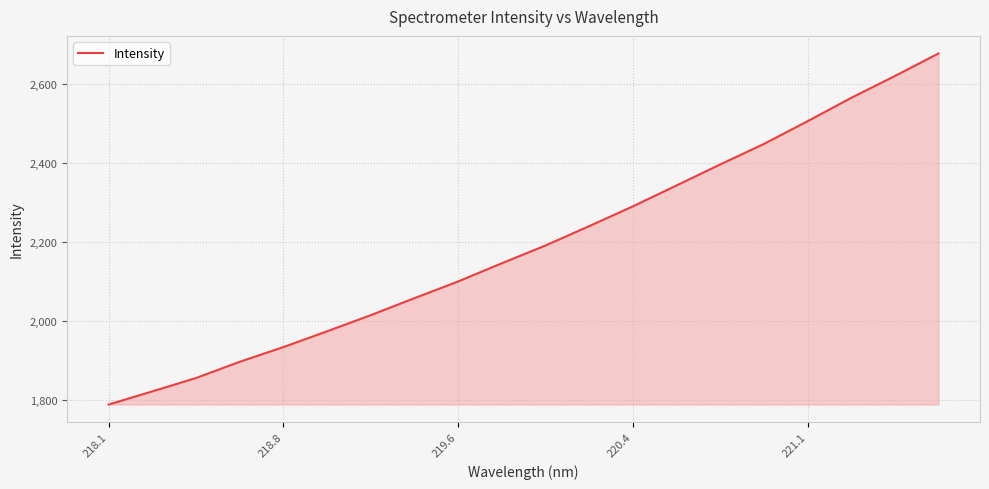

What is the smallest value displayed?

1788.9